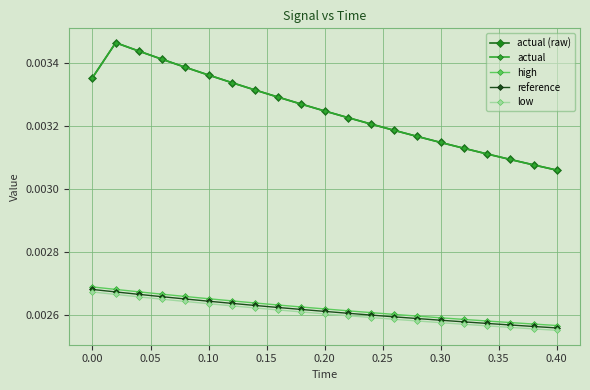

Is this an area chart (filled region under the line)?

No